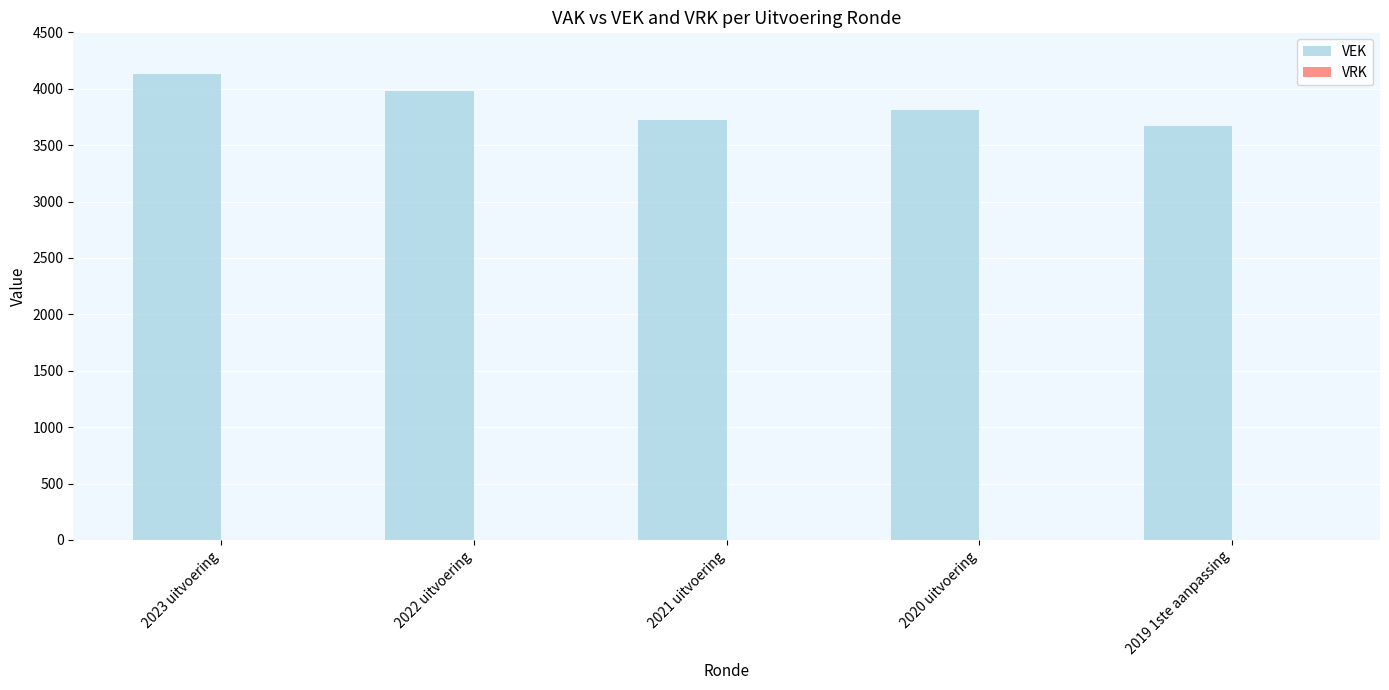

Reading left to right, extract all data points from this chart.

4127	3978	3720	3815	3673